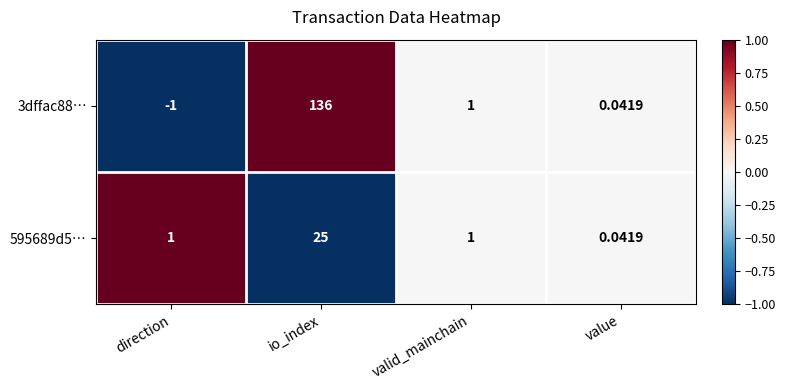

At which label does 3dffac88… first exceed 1?

io_index